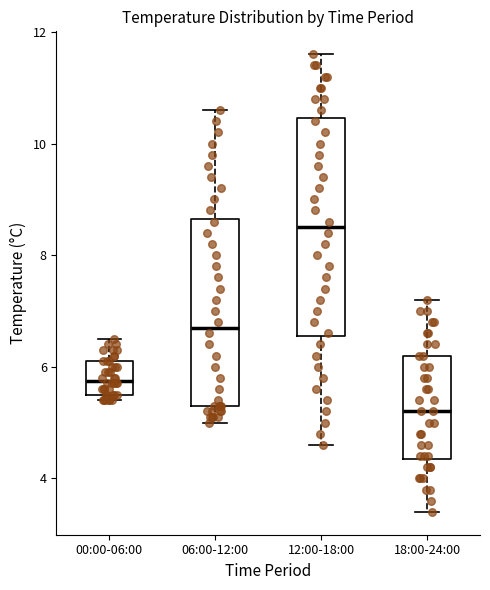

Where does the lower whisker of the box for 12:00-18:00 end on the y-axis? The values are not printed on the chart, so give them approximately, as read against the axis.

4.6